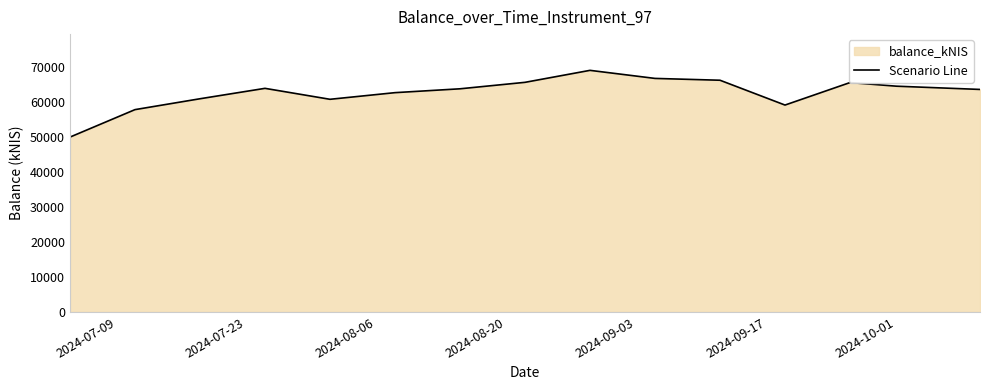

How many interior local valleys (lower than both neighbors) does the data have?

2